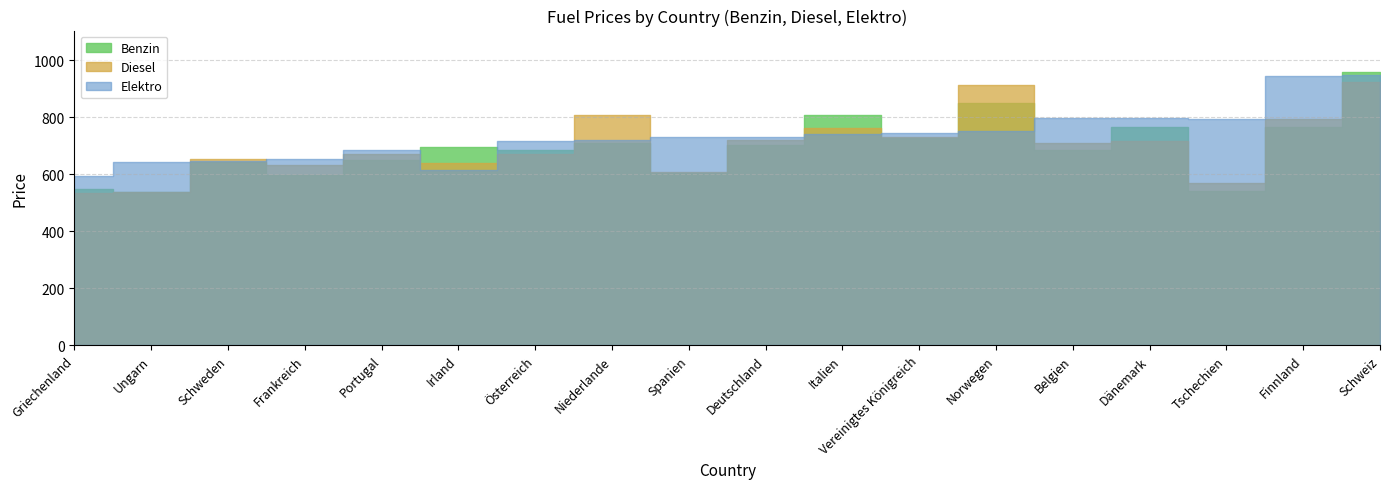

What is the label of the 9th point from the right?

Deutschland